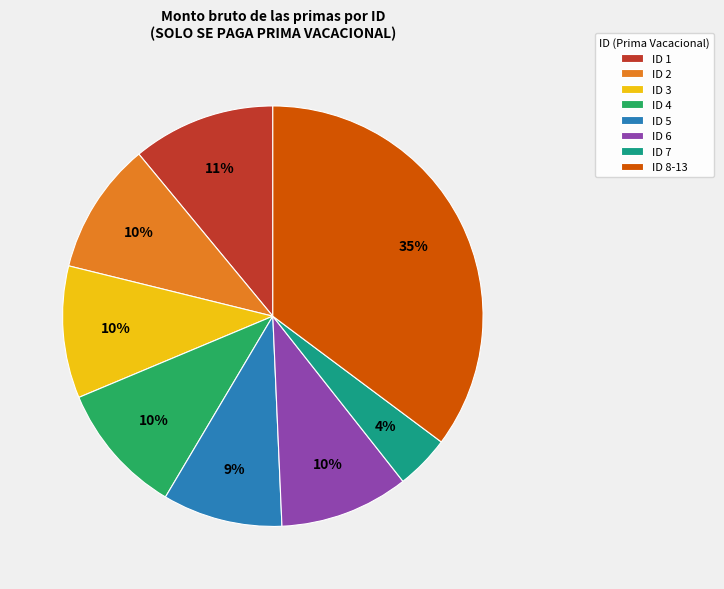

Does any single category account for the majority?

No